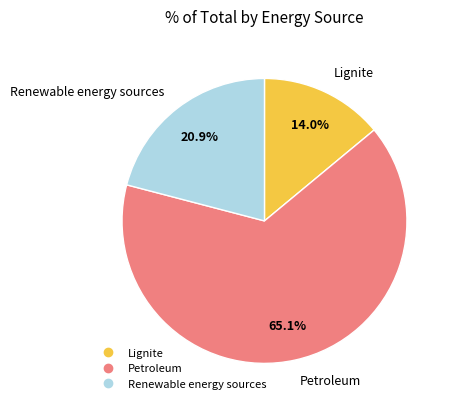

To the nearest percent, what portion does Lignite represent?

14%